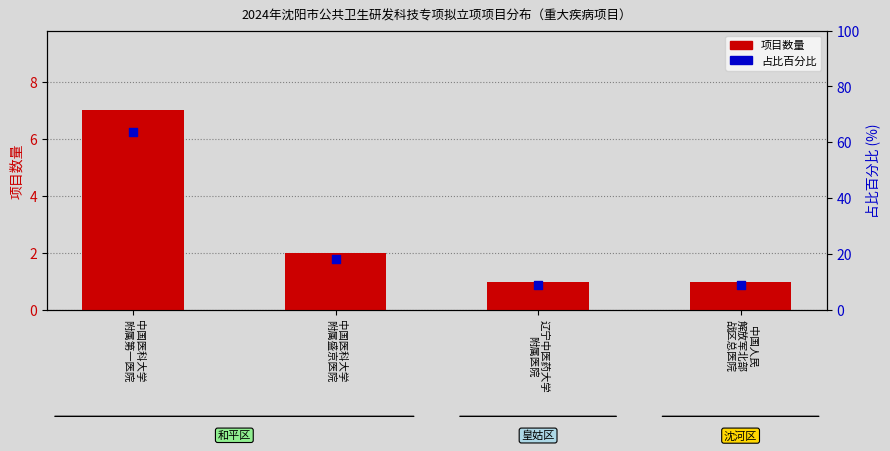

Which series has the widest spread of Y values?

占比百分比